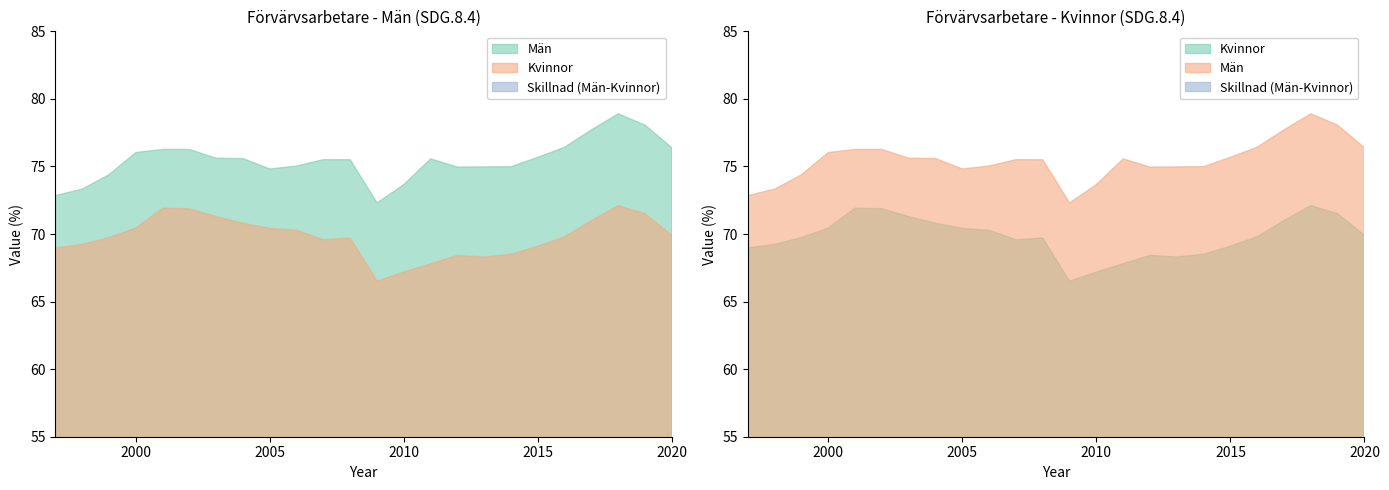

In Kvinnor, how many points are lower than both neighbors (excluding endpoints)?

3